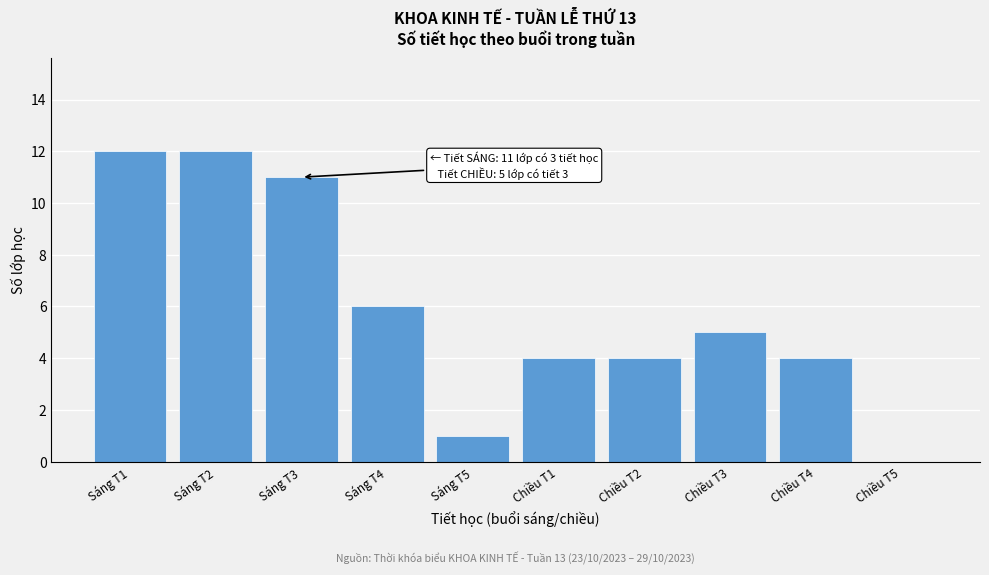

What is the maximum value shown in the chart?

12